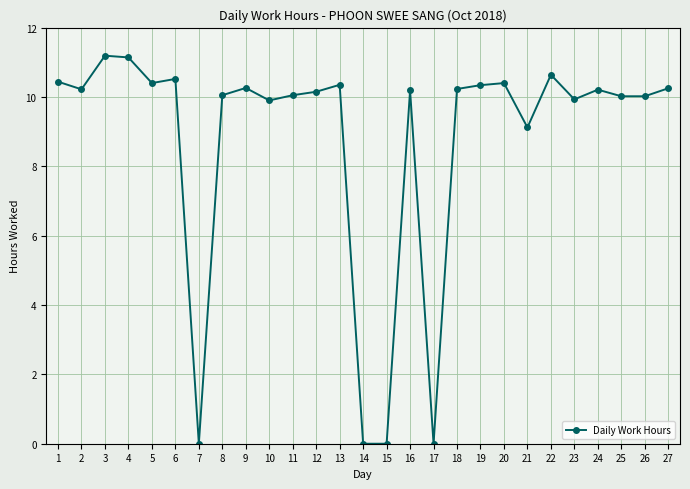

What is the sum of all values?

236.0